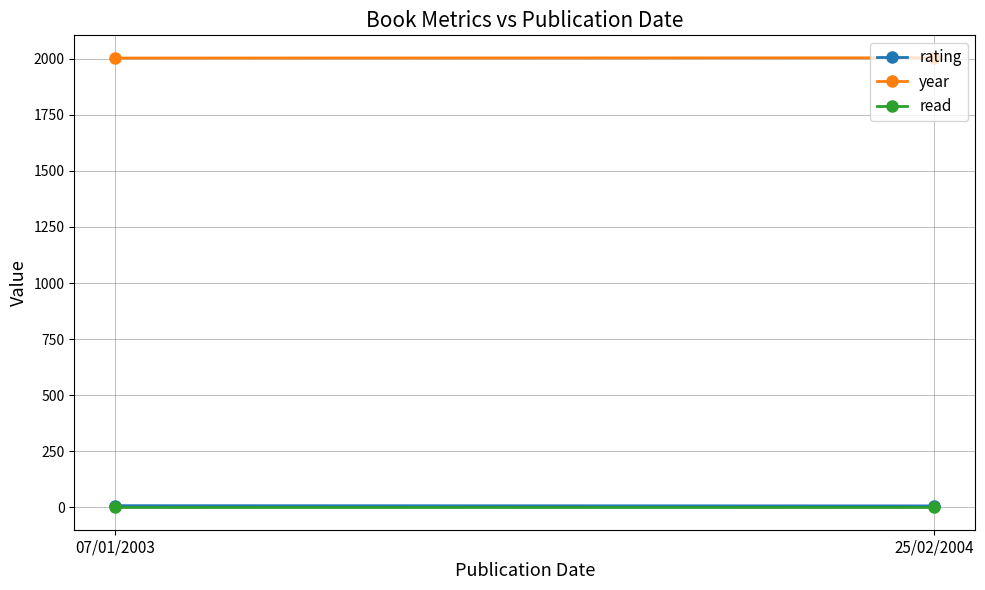

At which category is the sum across all series the highest?

07/01/2003